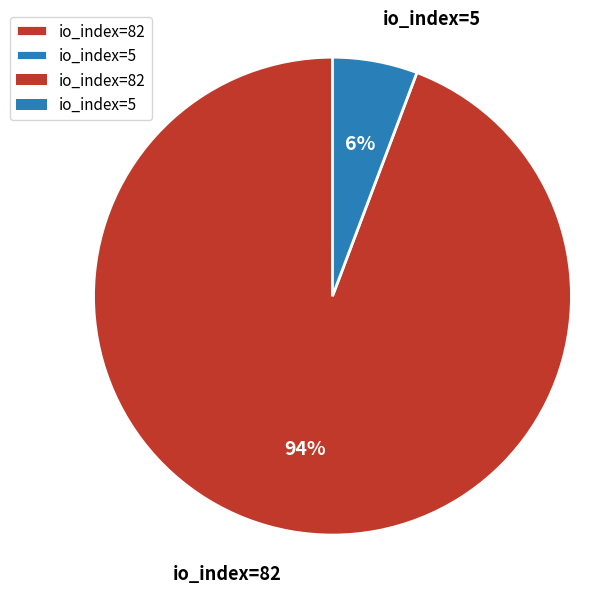

Does io_index=5 represent more than half of the total?

No